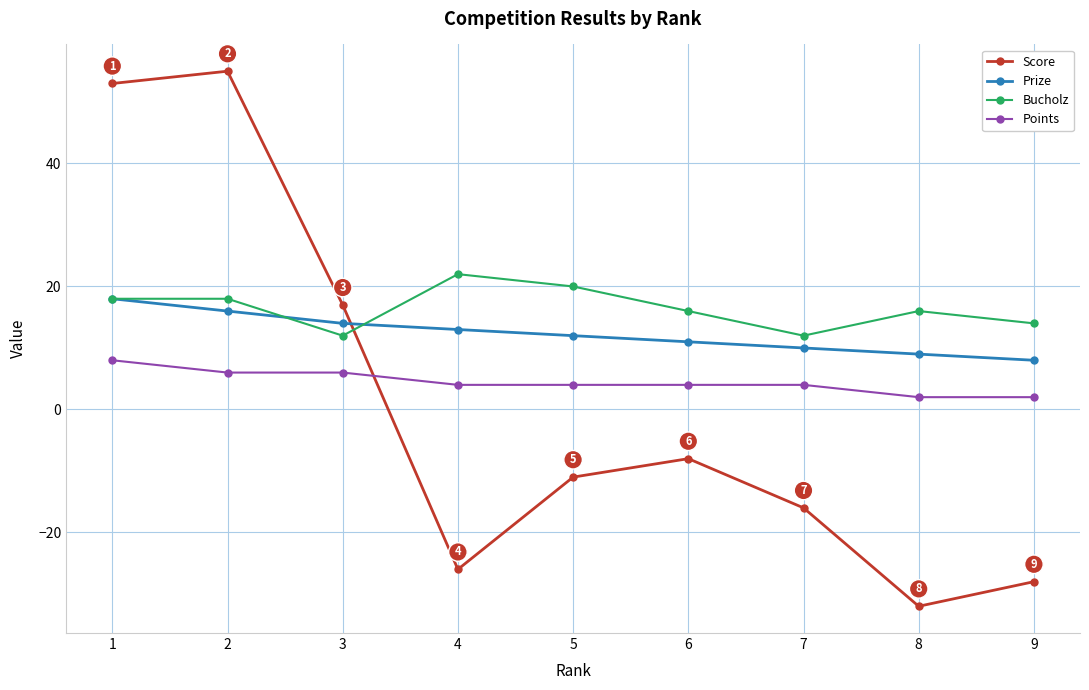

Is the value of Points at 7 greater than the value of Score at 3?

No